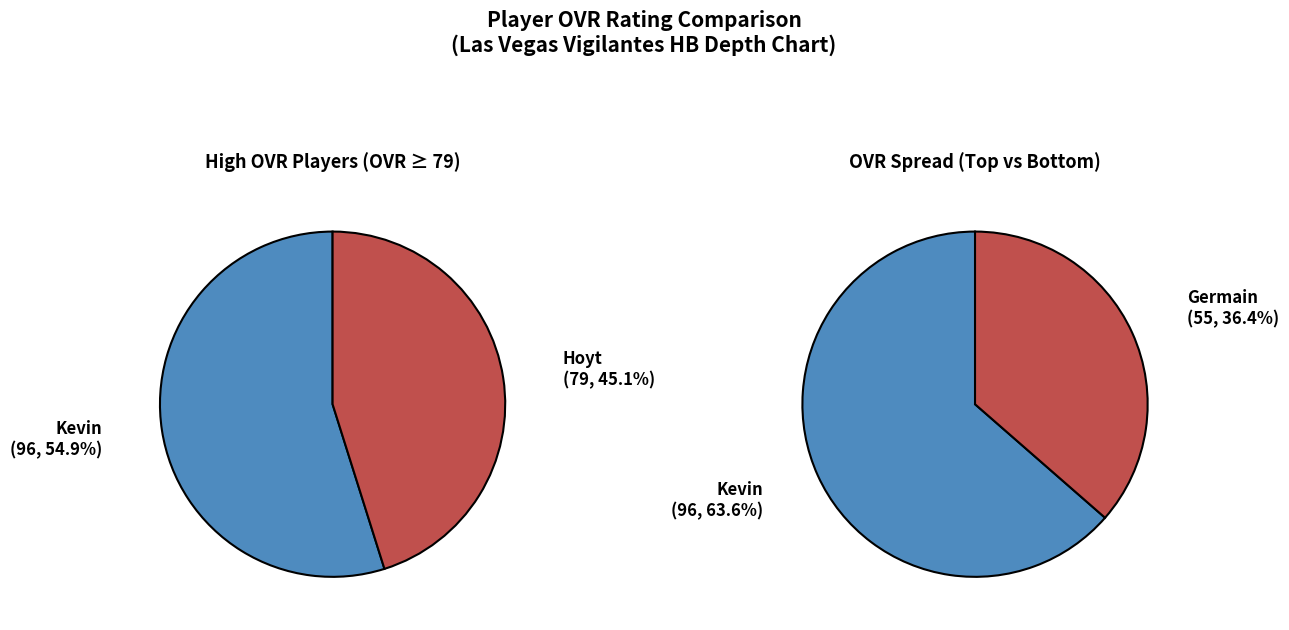

Rank the categories by value from highest to lowest.

Kevin, Hoyt, Germain